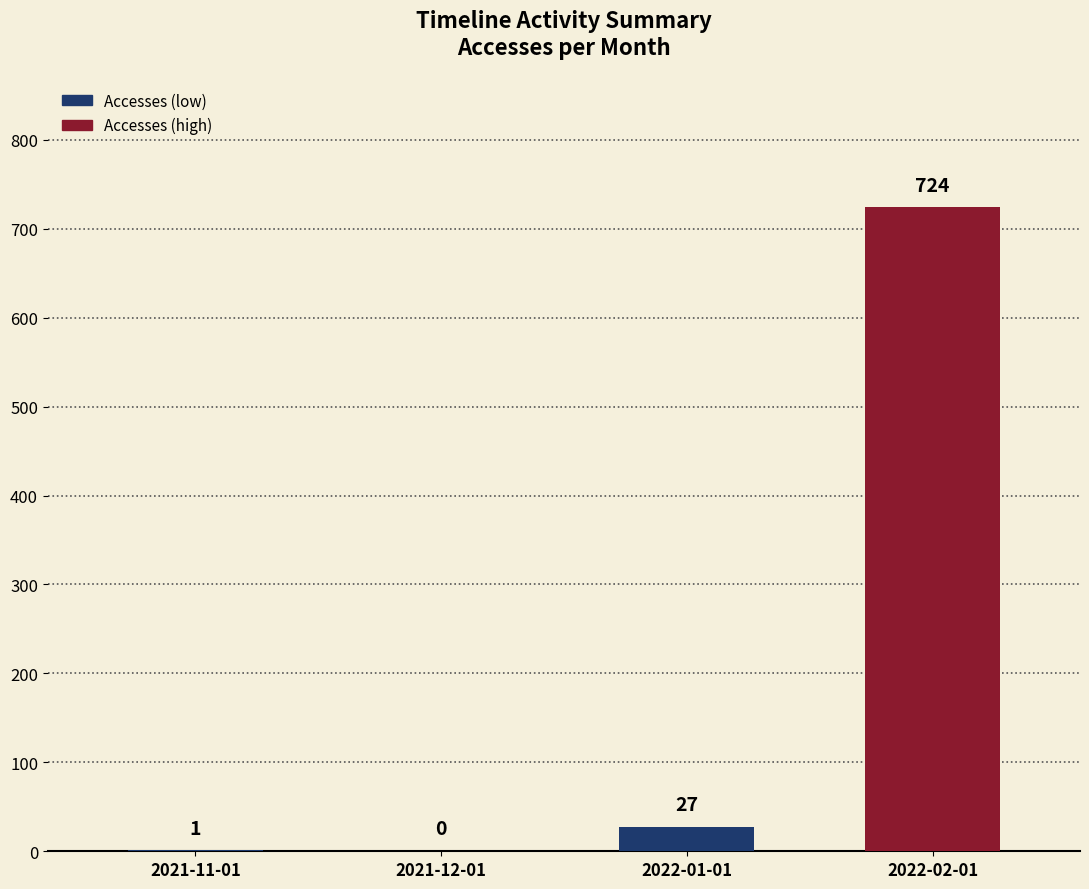

Where is the data nearest to the value 362?

2022-01-01